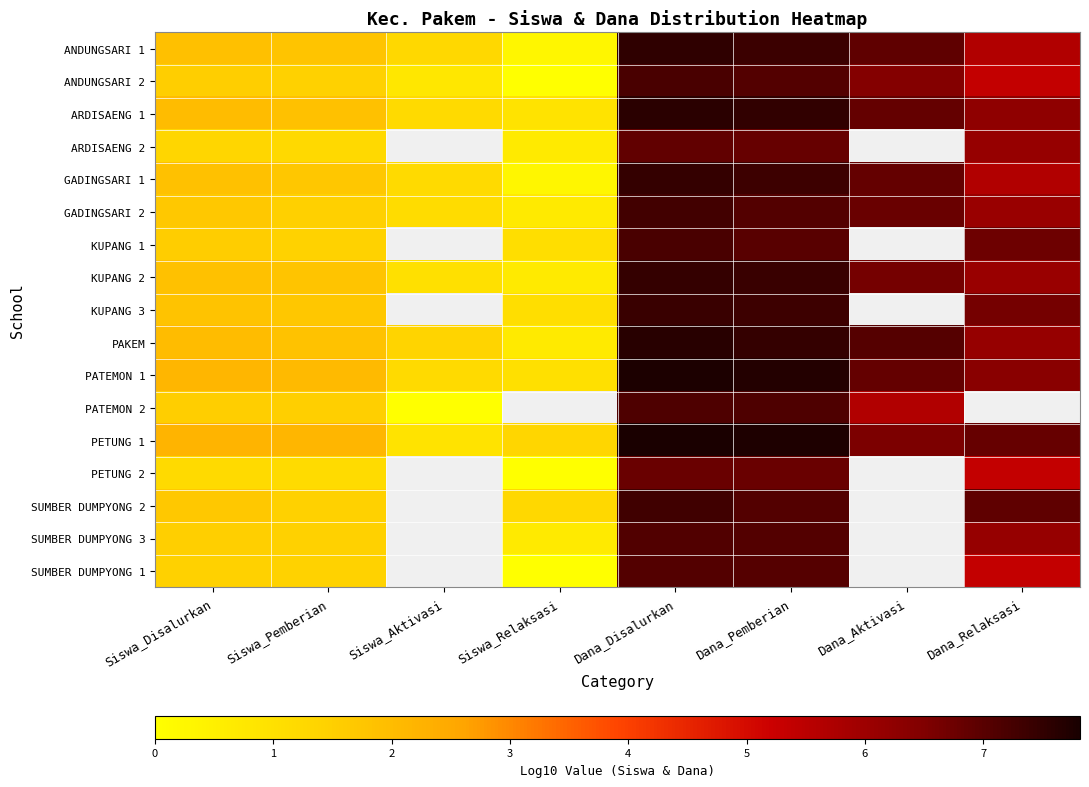

Rank the categories by KUPANG 2 value from highest to lowest.

Dana_Disalurkan, Dana_Pemberian, Dana_Aktivasi, Dana_Relaksasi, Siswa_Disalurkan, Siswa_Pemberian, Siswa_Aktivasi, Siswa_Relaksasi